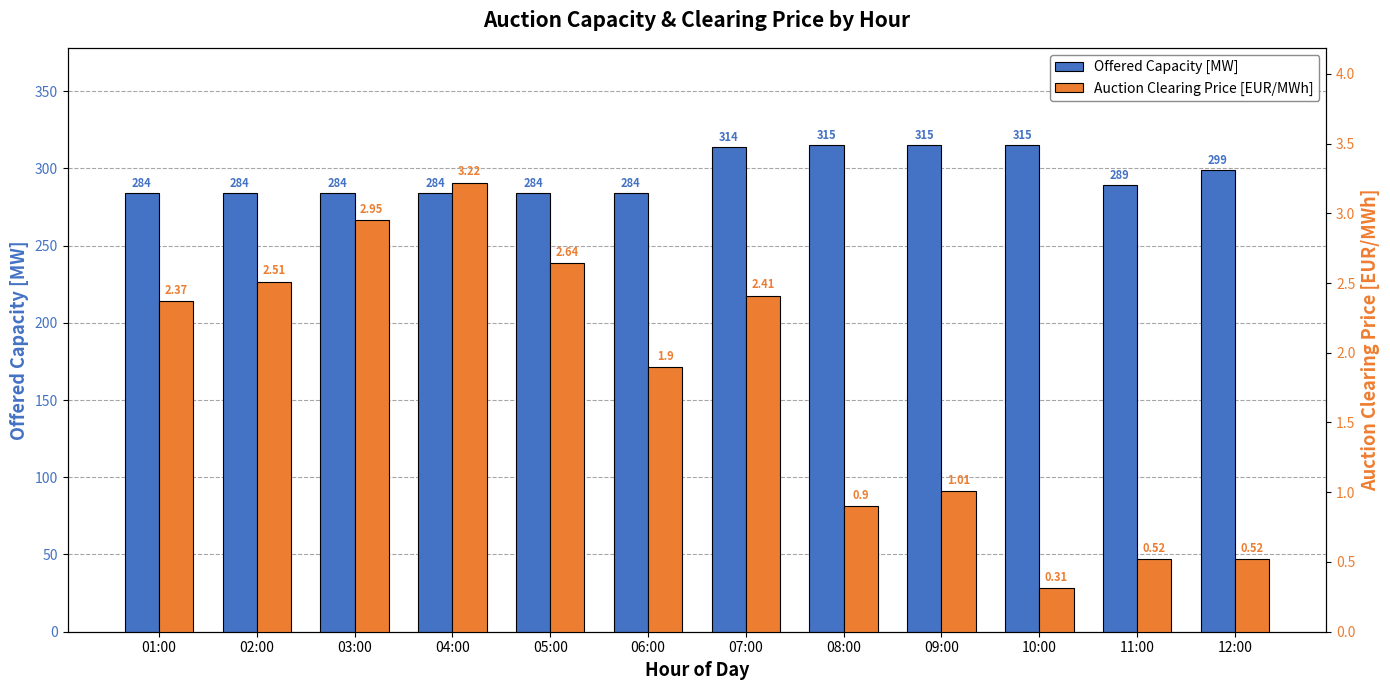

What is the difference between the second highest and second lowest values in the Auction Clearing Price [EUR/MWh] series?

2.4